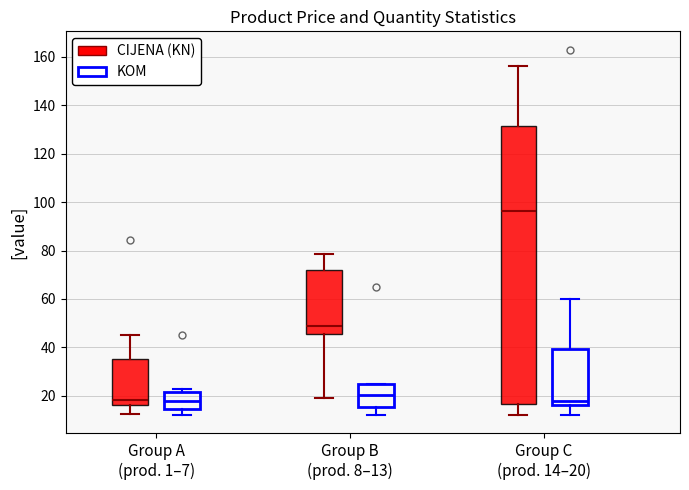

Where is the upper edge of the box for Group B (prod. 8–13) (CIJENA (KN)) on the y-axis? The values are not printed on the chart, so give them approximately, as read against the axis.

72